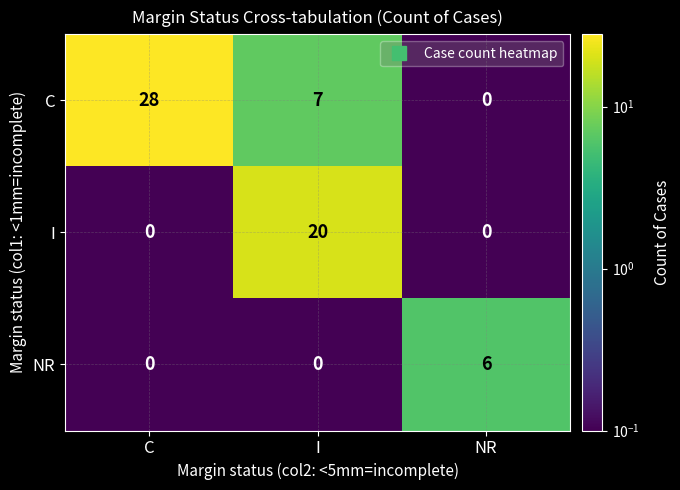

What is the greatest value displayed?

28